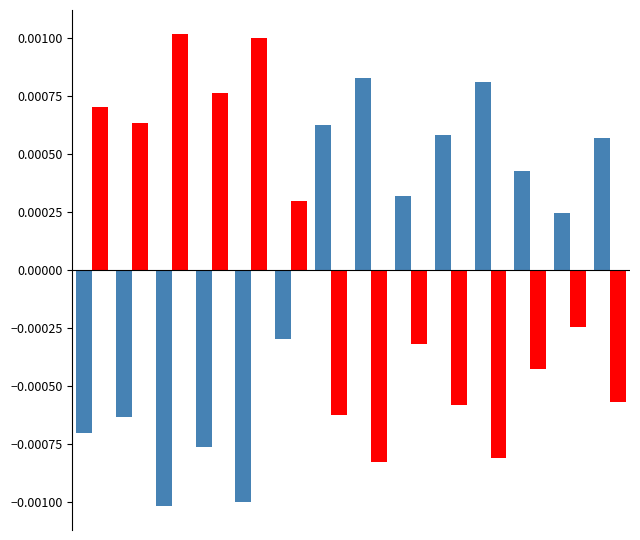

How many series are shown in this chart?

2